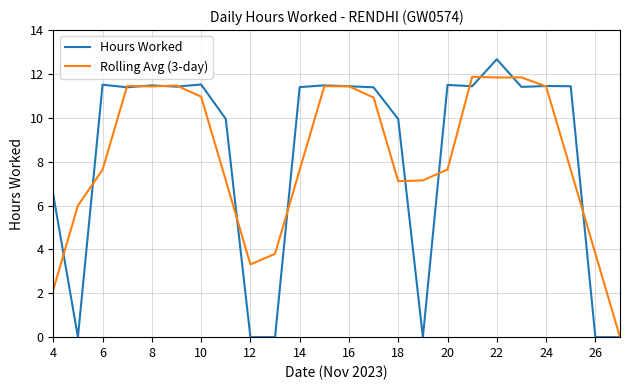

Which series has the largest range (max minus min)?

Hours Worked